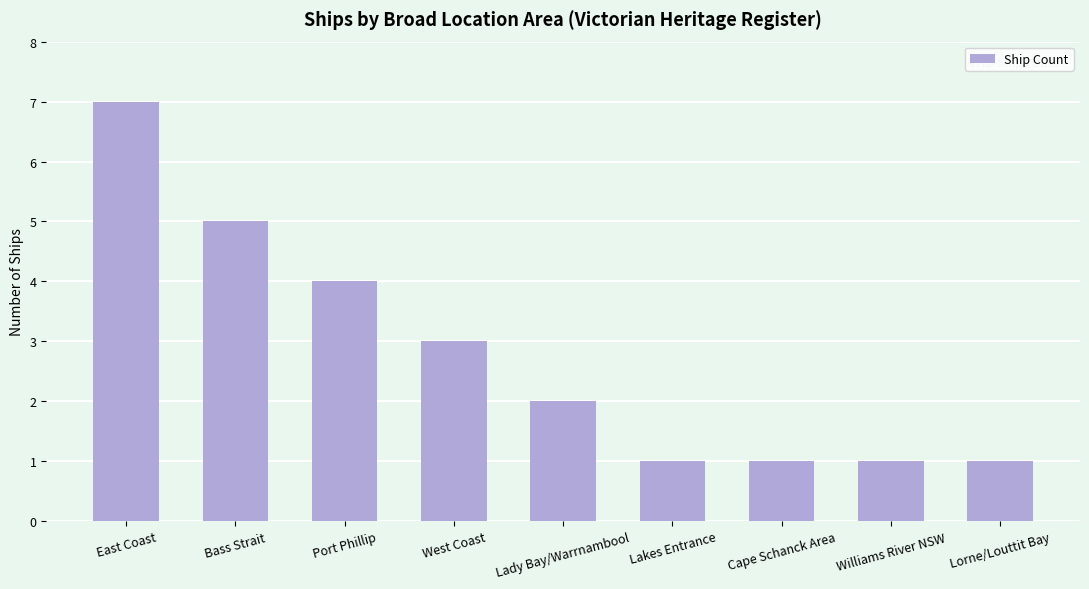

What is the greatest value displayed?

7